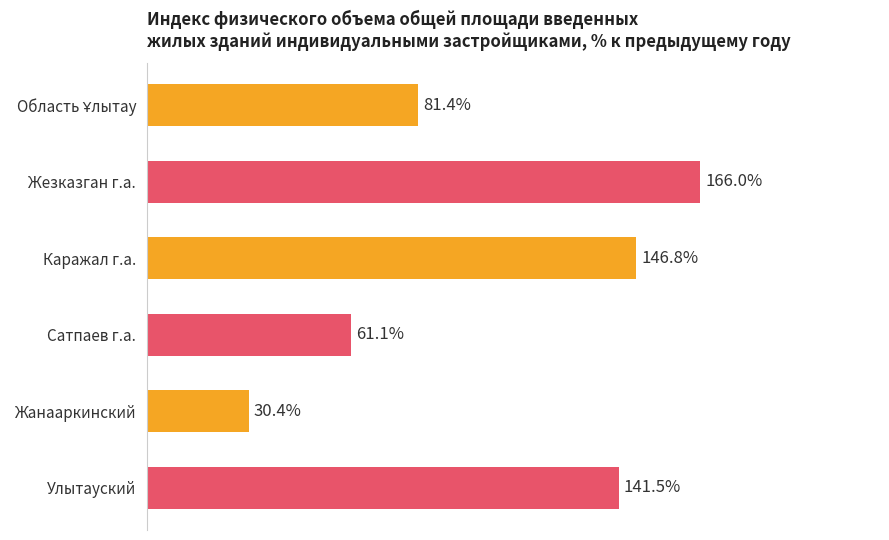

Which category has the highest value across all series?

Жезказган г.а.